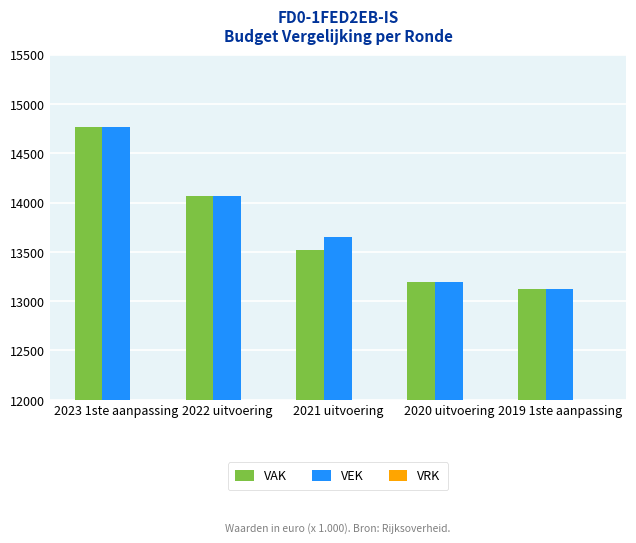

Is it true that VEK equals 22748 at 2020 uitvoering?

False